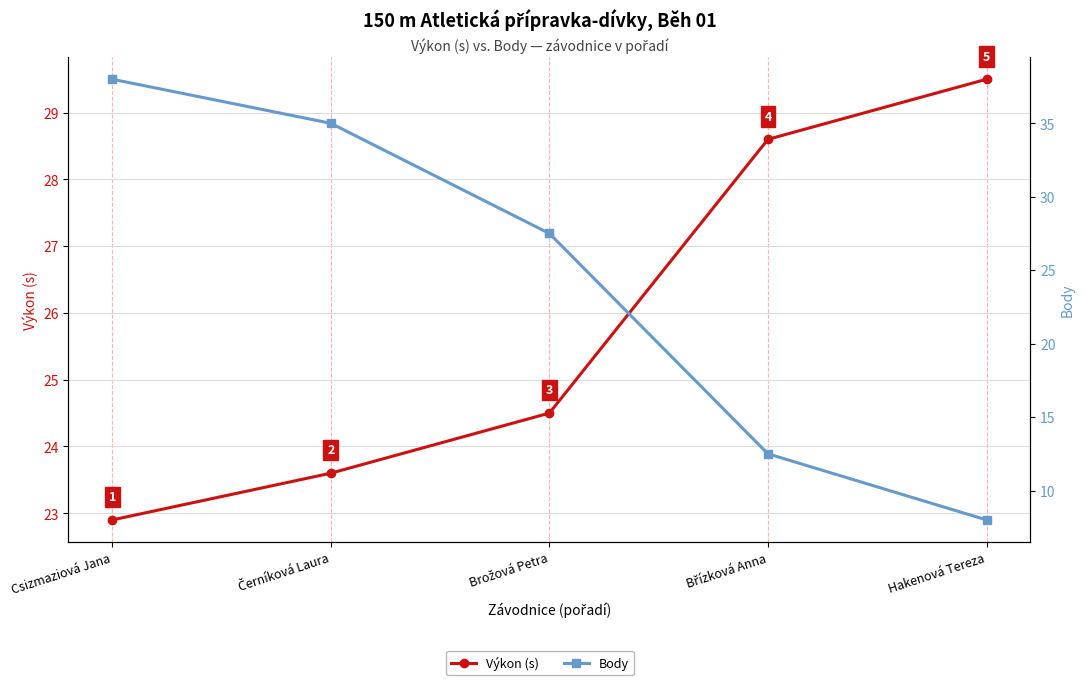

What is the difference between the maximum and minimum values in the Výkon (s) series?

6.6